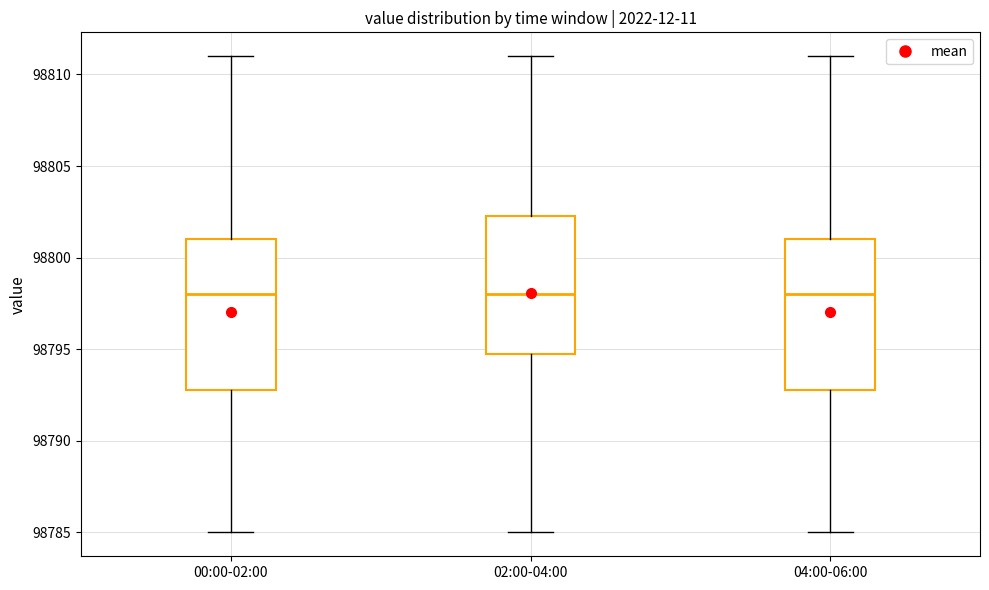

Where is the lower edge of the box for 04:00-06:00 on the y-axis? The values are not printed on the chart, so give them approximately, as read against the axis.

98793.0